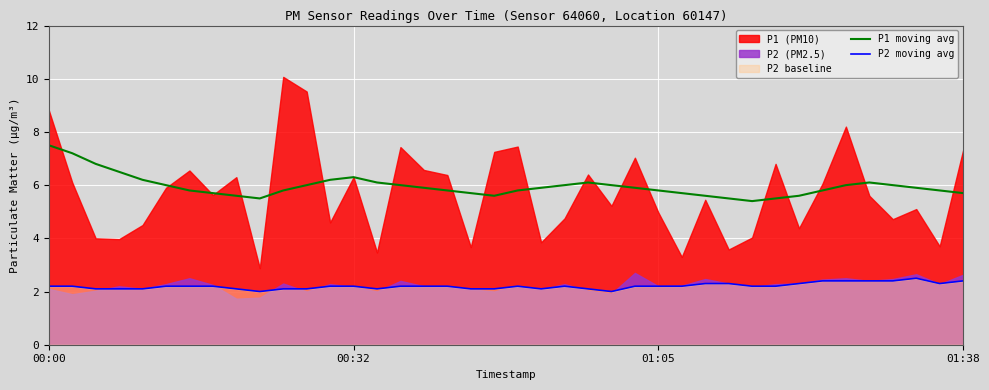

True or false: P1 moving avg and P2 moving avg intersect in this chart.

False